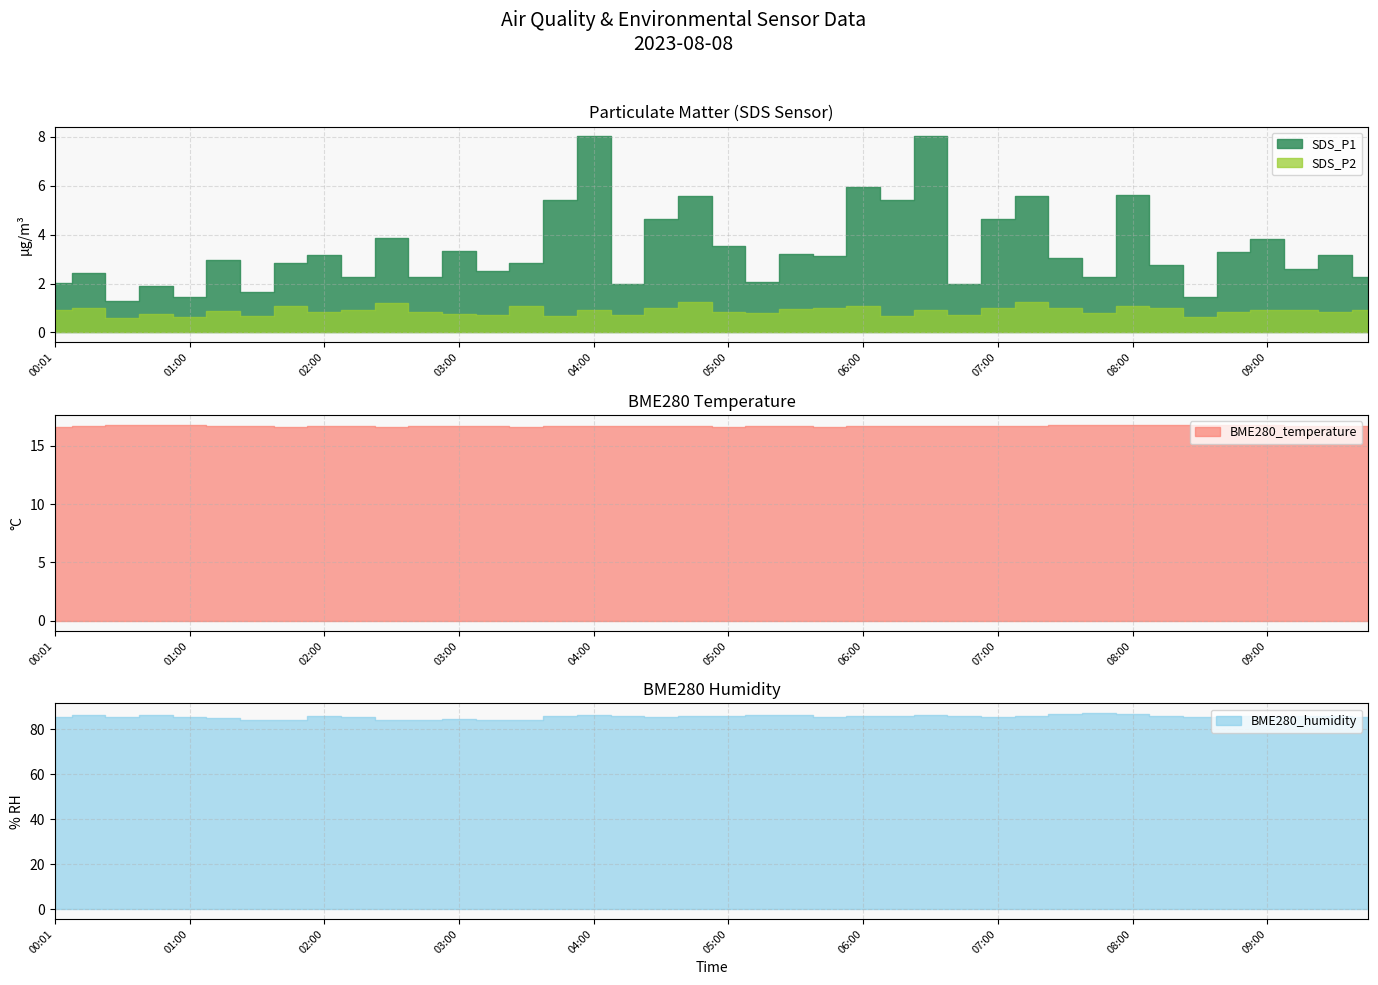

True or false: SDS_P2 has more than 1 interior local peaks.

True